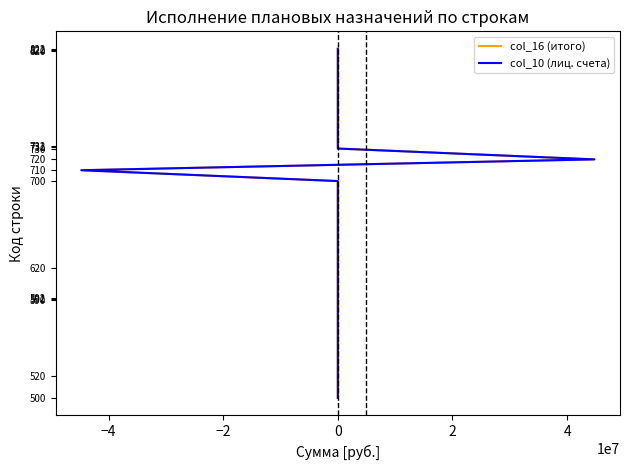

The col_10 (лиц. счета) series shows 897 at 0. True or false?

False